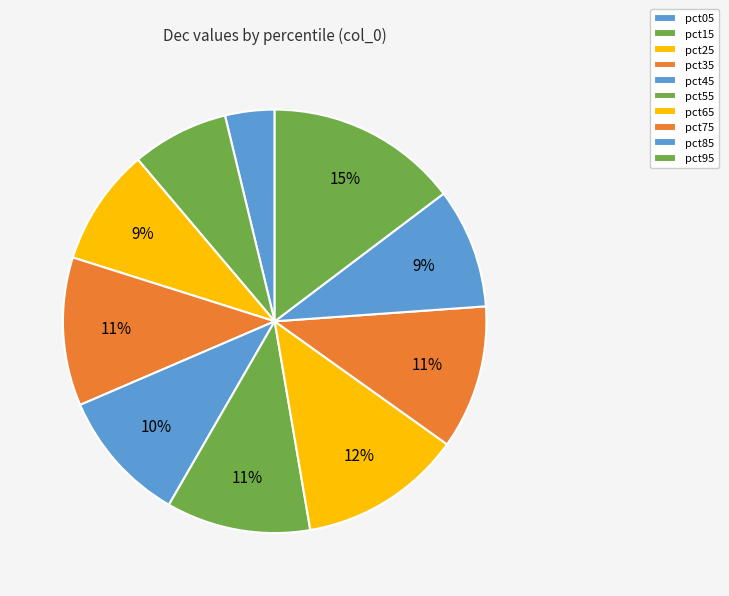

What is the smallest slice in the pie chart?

pct05